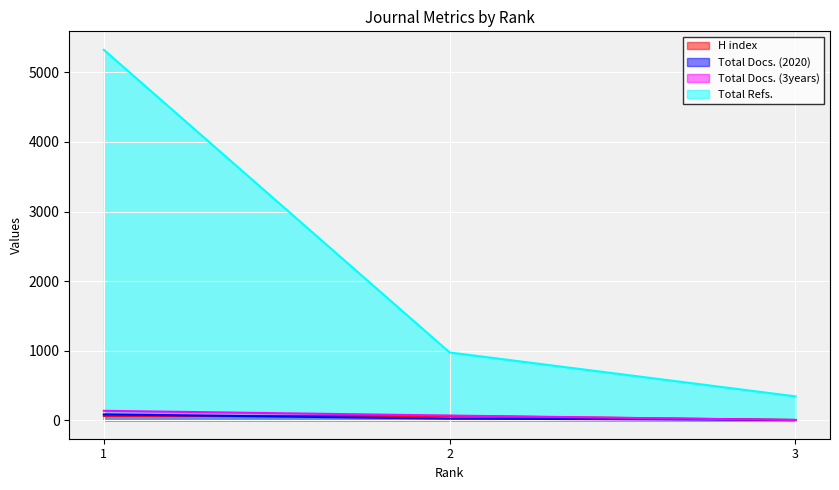

What is the minimum value for Total Docs. (2020)?

3